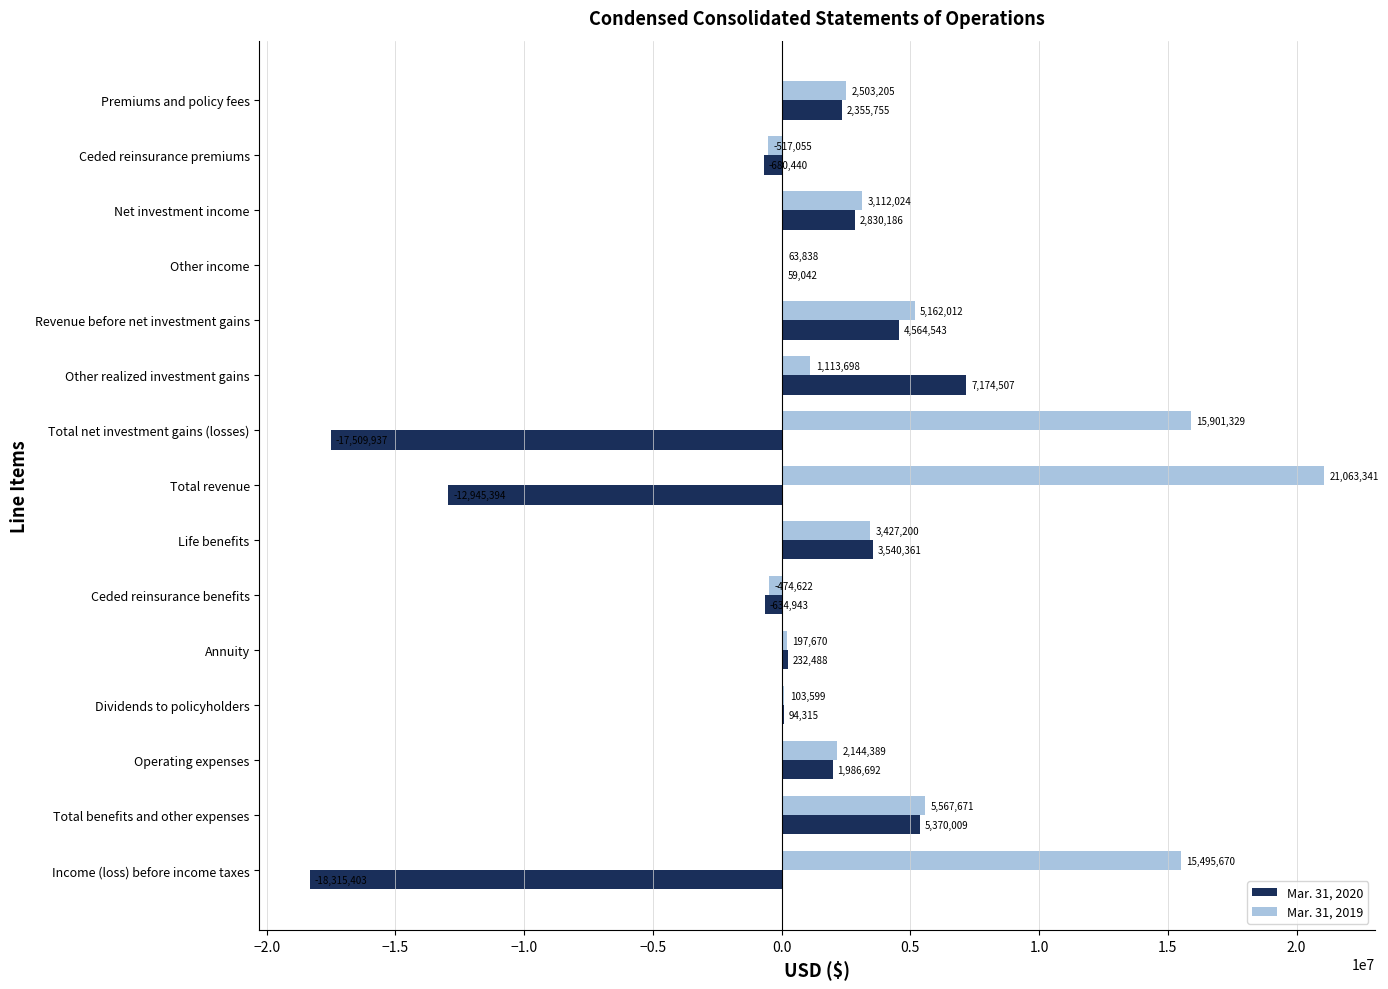

The value of Mar. 31, 2020 at Premiums and policy fees is 2355755. True or false?

True